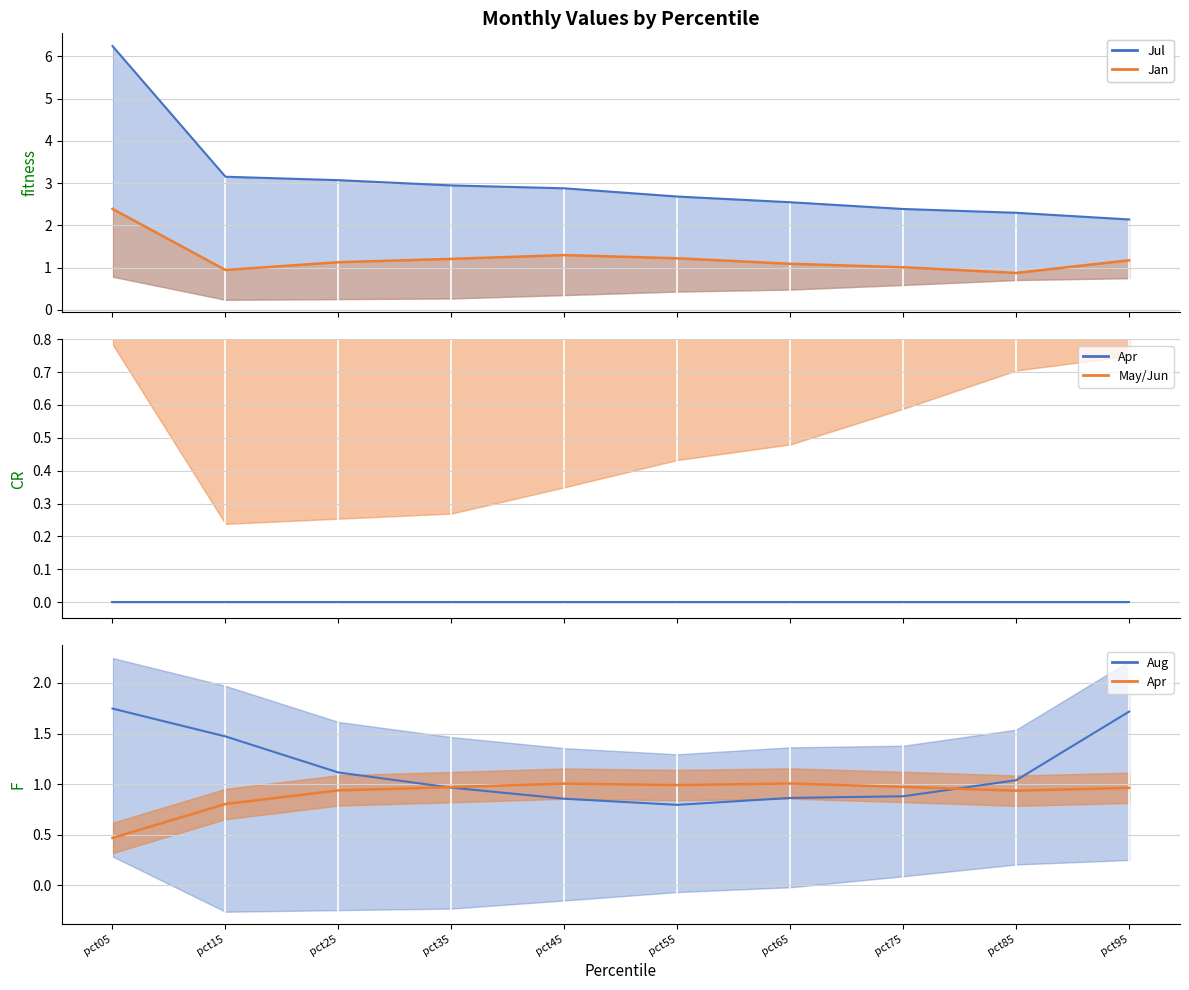

How many interior local peaks does the Jan_line series have?

1